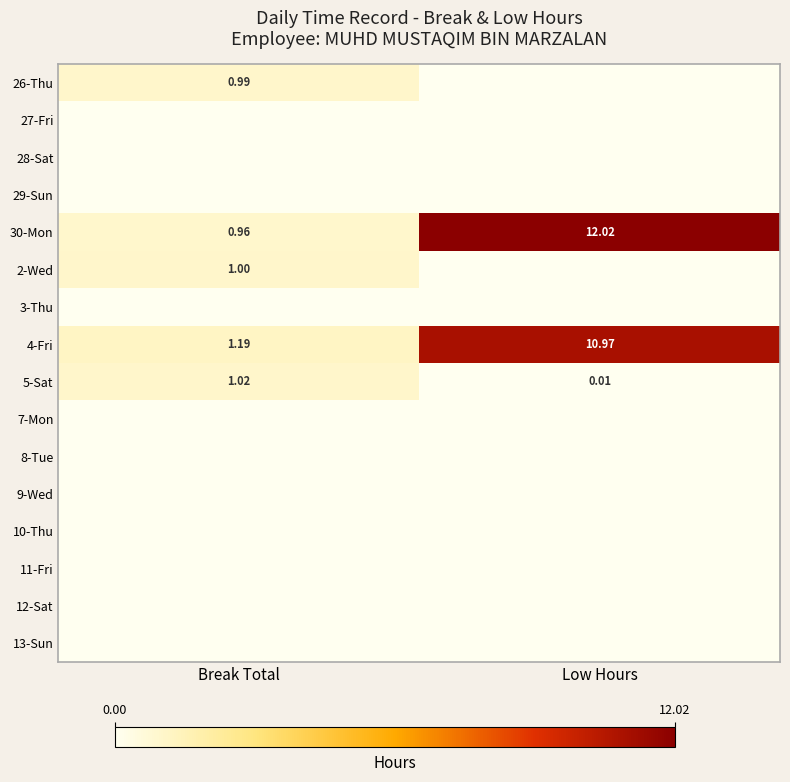

What is the sum of the 5-Sat values at Low Hours and Break Total?

1.0